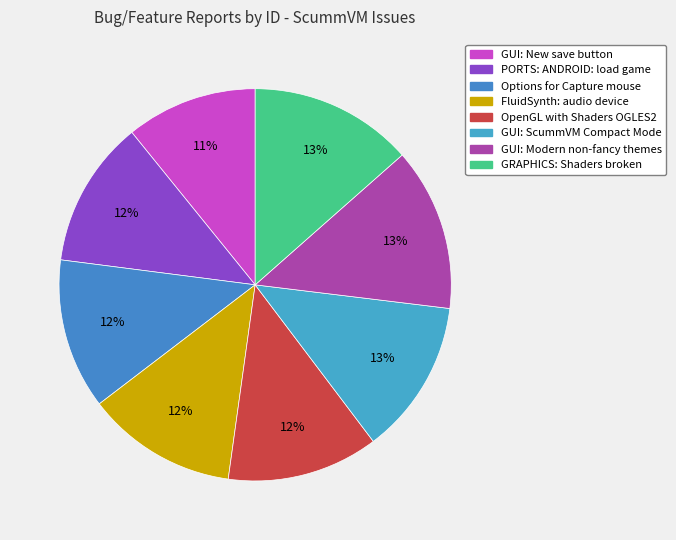

What is the change in value from GUI: ScummVM Compact Mode to GUI: Modern non-fancy themes?

+709